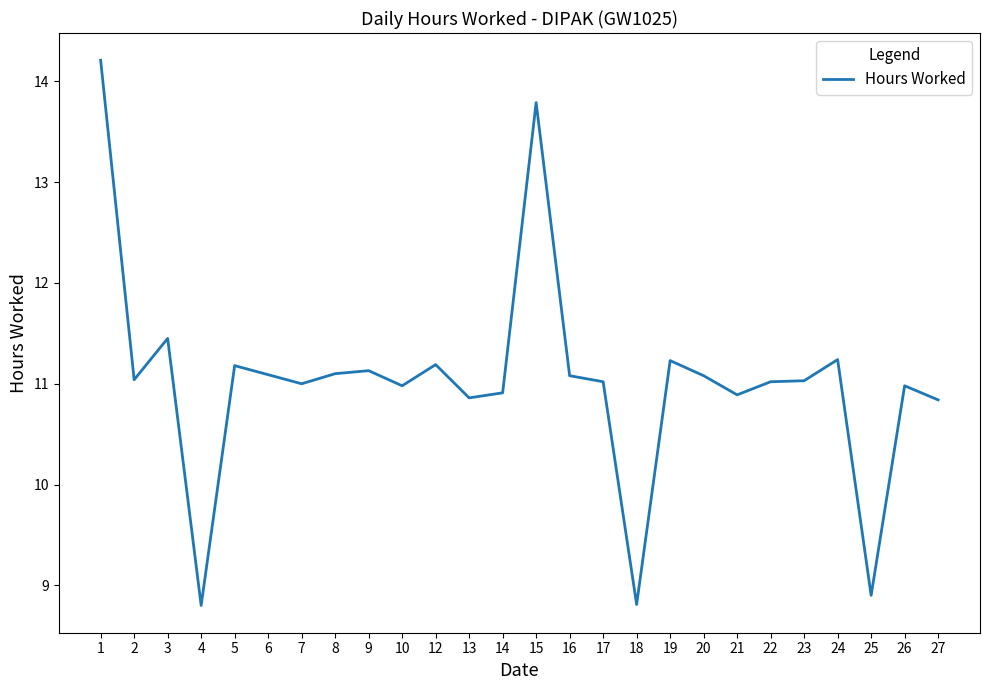

What is the difference between the maximum and minimum values?

5.4